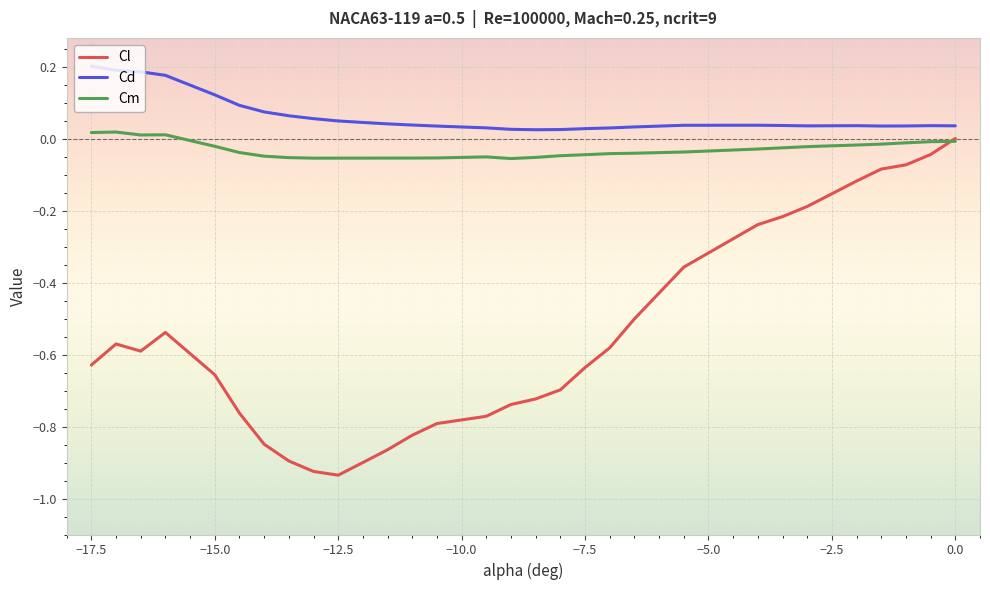

Which series has the largest total across all categories?

Cd